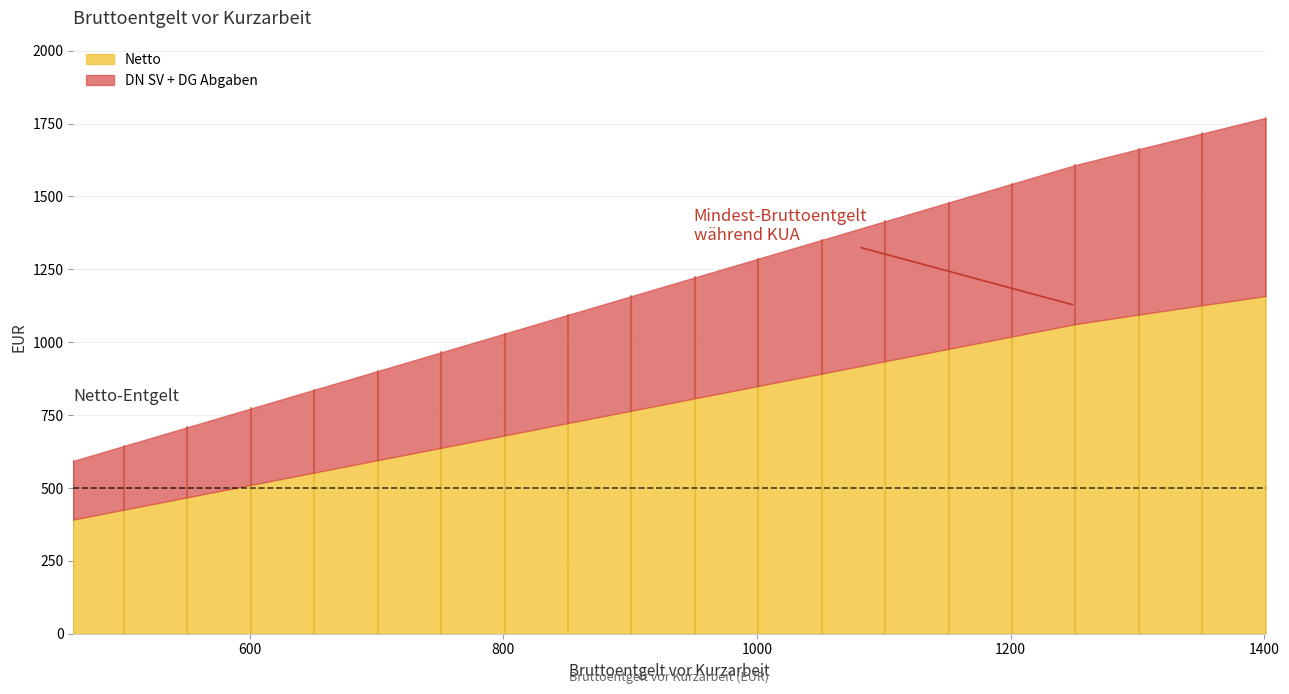

How many categories are shown in the chart?

20